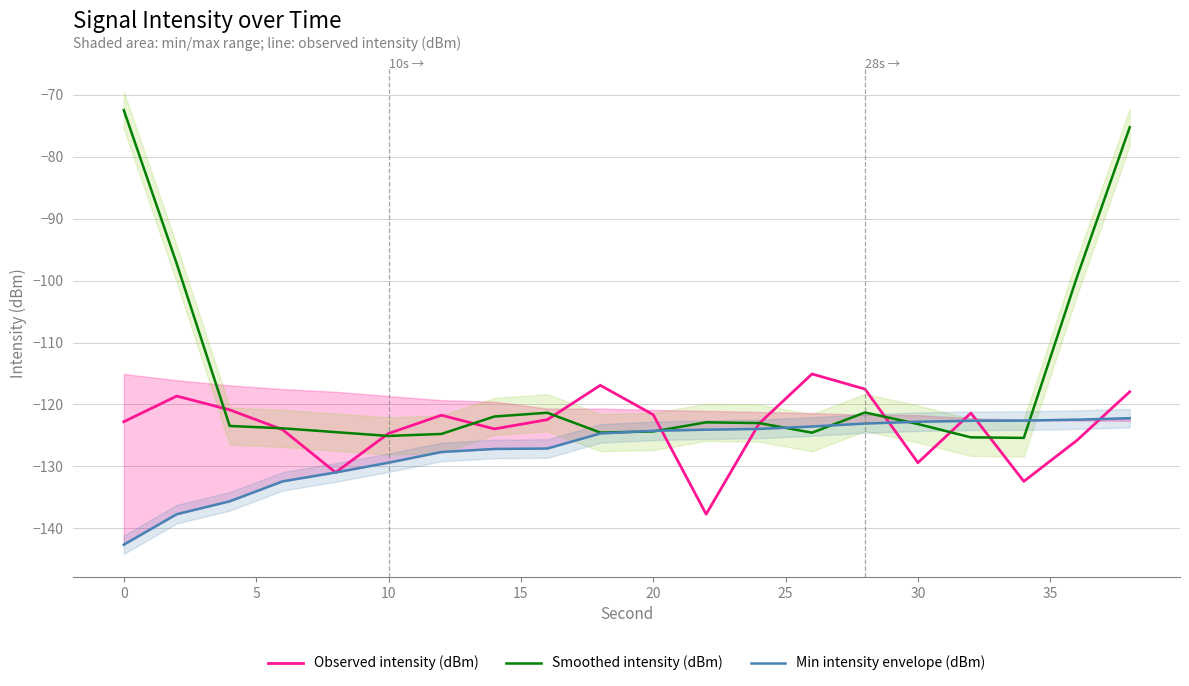

Reading left to right, what are all the values shown in this chart?

Observed intensity (dBm): -122.8	-118.6	-120.9	-124.1	-131.0	-124.7	-121.7	-124.0	-122.5	-116.9	-121.7	-137.7	-123.1	-115.1	-117.5	-129.4	-121.4	-132.4	-125.8	-118.0
Smoothed intensity (dBm): -72.5	-97.3	-123.5	-123.9	-124.5	-125.1	-124.8	-121.9	-121.3	-124.5	-124.4	-122.9	-123.0	-124.6	-121.3	-123.2	-125.3	-125.4	-99.5	-75.2
Min intensity envelope (dBm): -142.6	-137.7	-135.6	-132.4	-131.0	-129.4	-127.7	-127.2	-127.1	-124.7	-124.3	-124.1	-124.0	-123.6	-123.1	-122.8	-122.6	-122.6	-122.5	-122.2